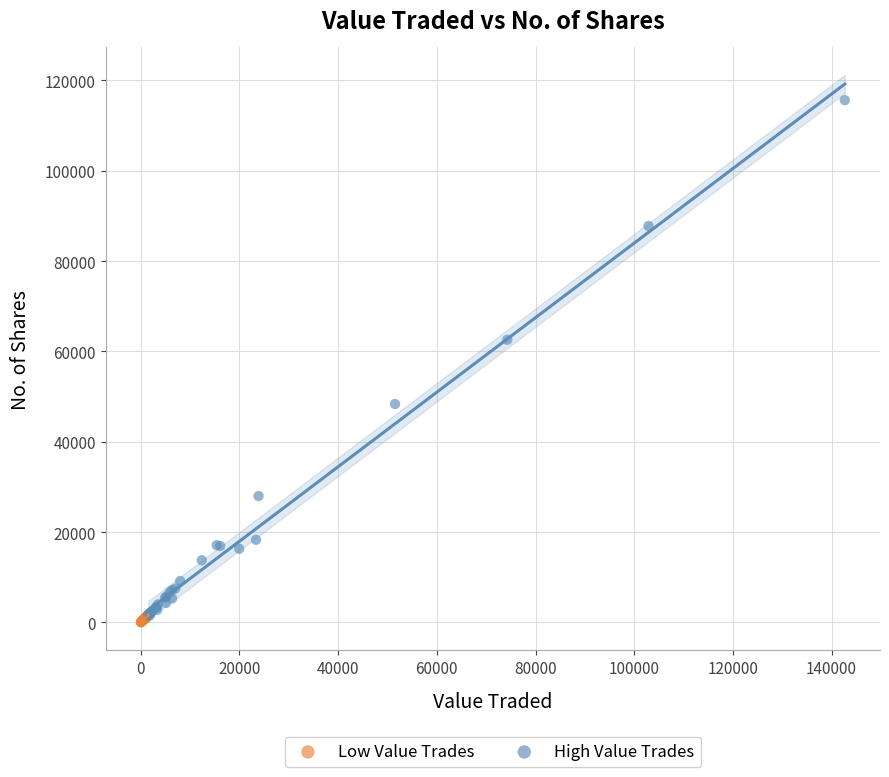

Which series has the widest spread of Y values?

High Value Trades